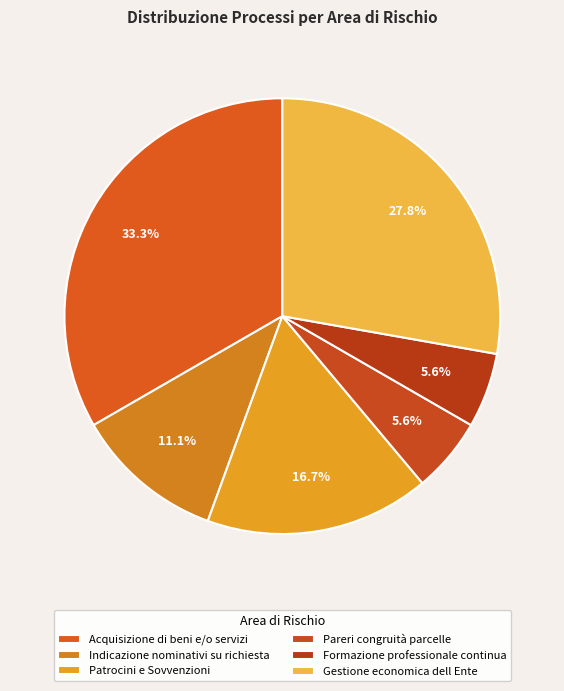

To the nearest percent, what percentage of the pie is Patrocini e Sovvenzioni?

17%